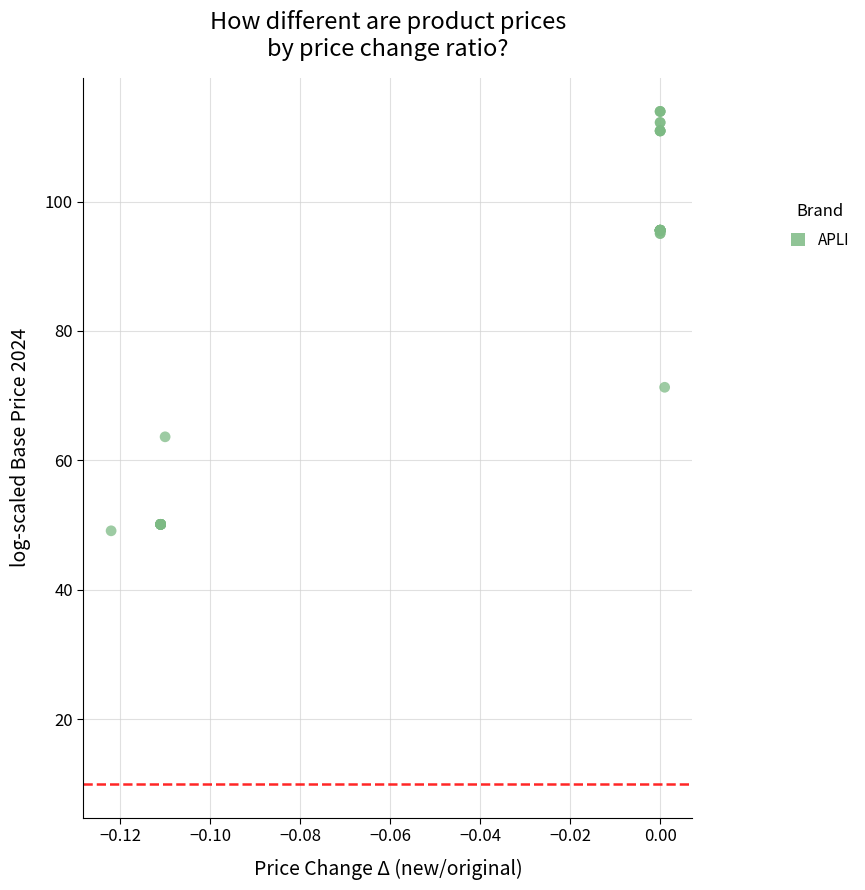

What Y value in the scatter plot is closest to 81?

71.3